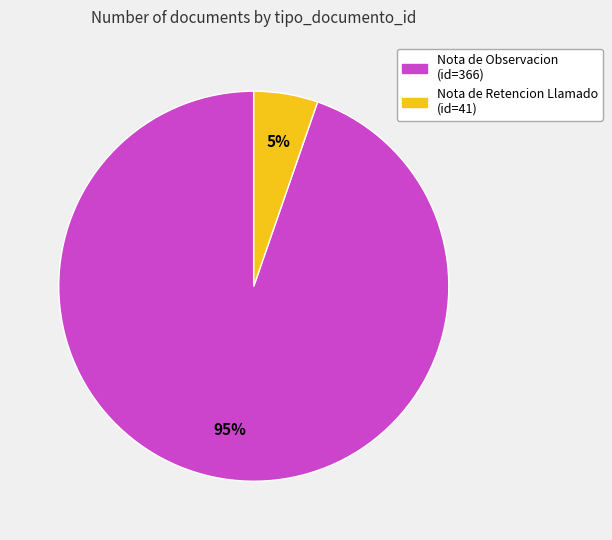

Is there any slice that represents more than half of the pie?

Yes